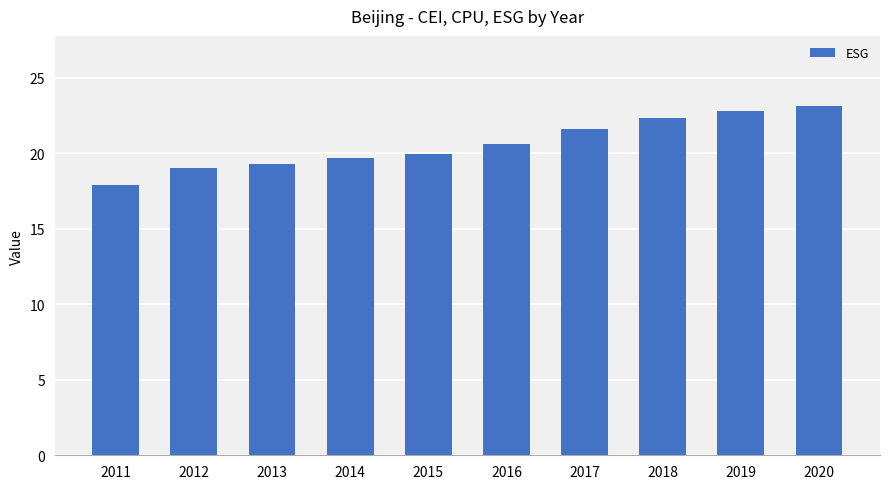

What is the sum of all values?

206.3